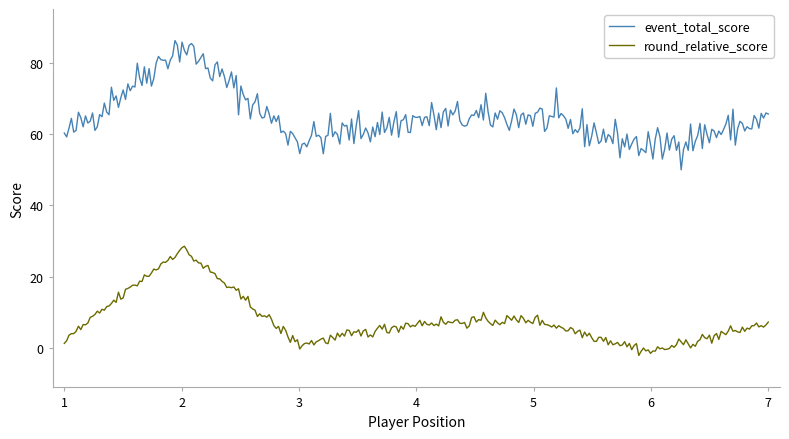

Which series has the widest spread of values?

event_total_score